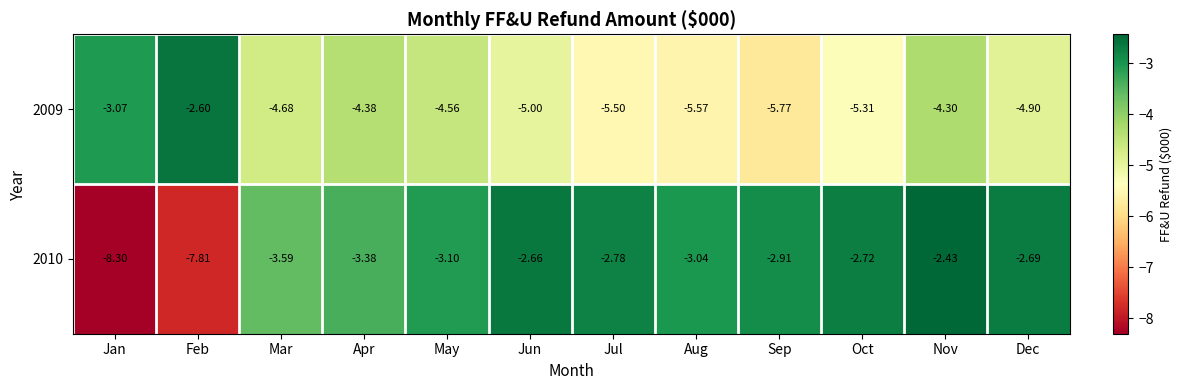

Is the value of 2009 at Oct greater than the value of 2010 at Jul?

No